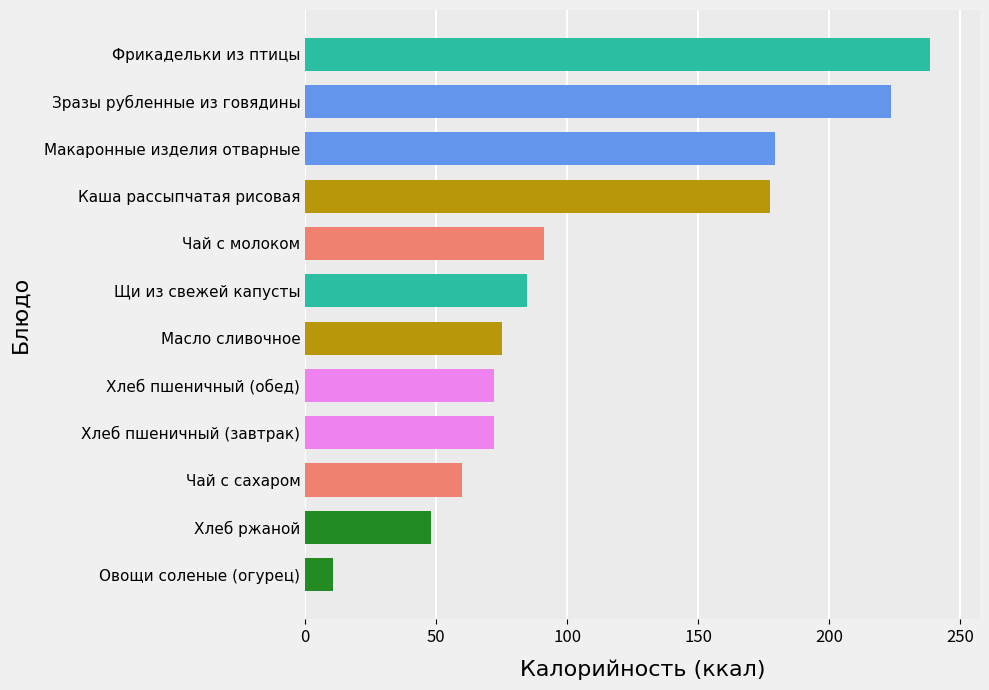

Does the chart contain stacked bars?

No